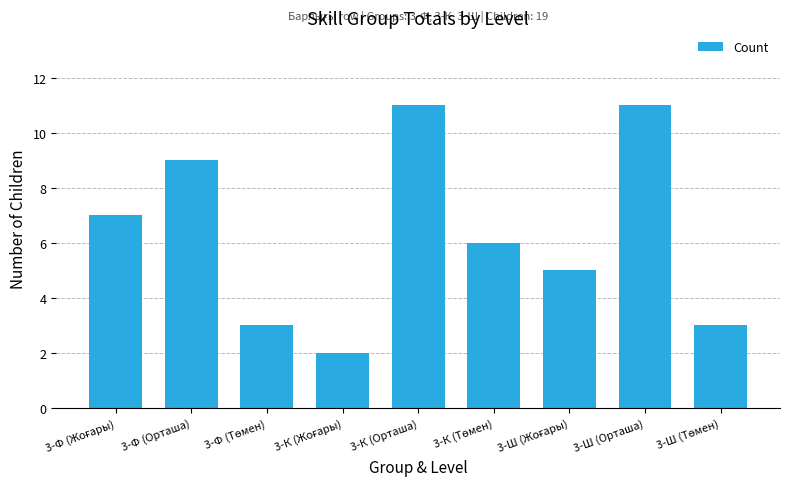

What is the average value?

6